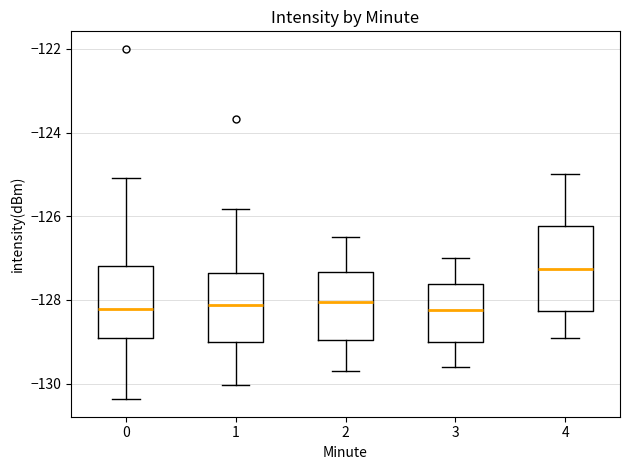

Reading left to right, transcribe this box plot: for each box, give where its median line is, the range the box spans, and where its two whiskers end, as read against the y-axis. The values are not printed on the chart, so give them approximately, as read against the axis.

0: median -128.2, box -129.0 to -127.2, whiskers -130.4 to -125.0
1: median -128.2, box -129.0 to -127.4, whiskers -130.0 to -125.8
2: median -128.0, box -129.0 to -127.4, whiskers -129.6 to -126.4
3: median -128.2, box -129.0 to -127.6, whiskers -129.6 to -127.0
4: median -127.2, box -128.2 to -126.2, whiskers -128.8 to -125.0